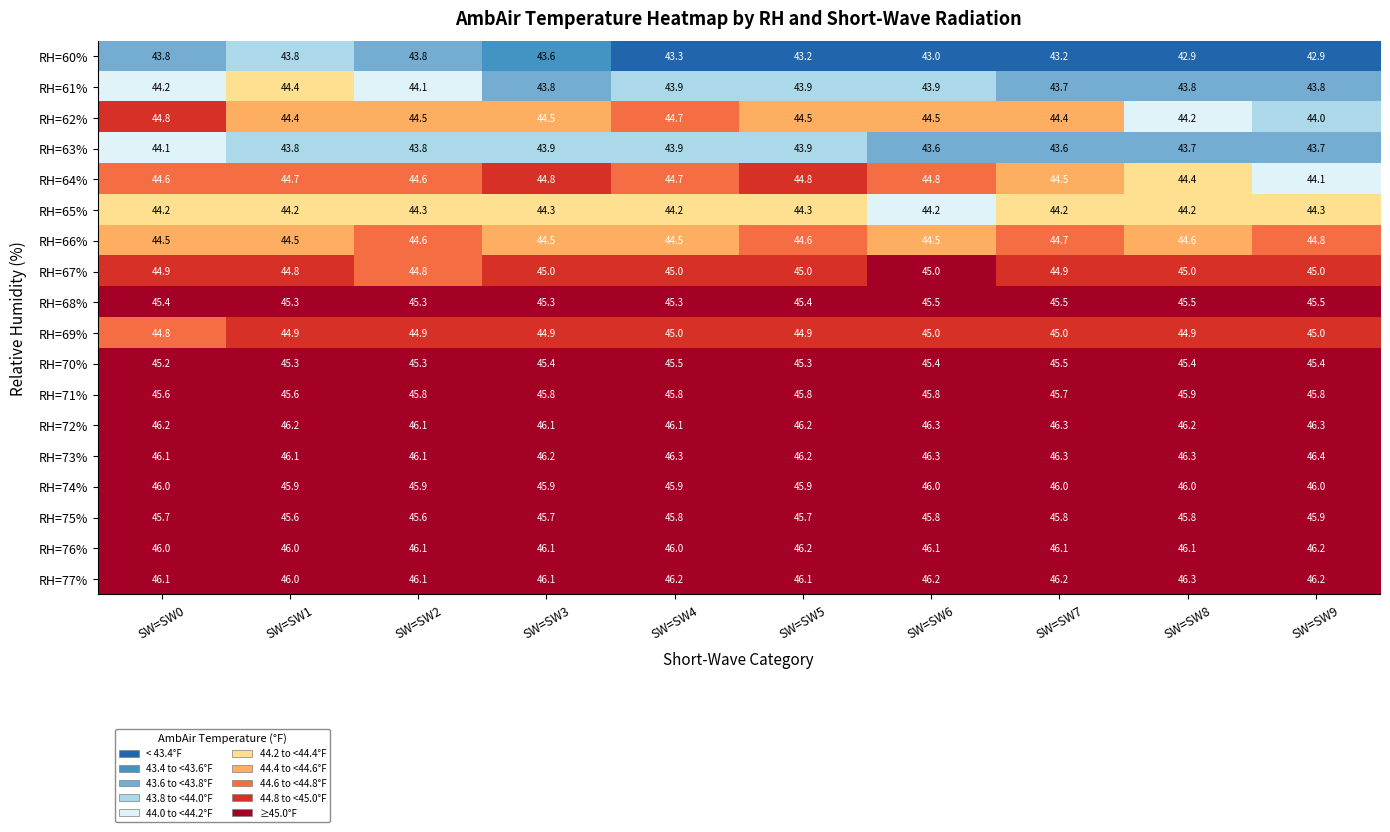

What is the minimum value shown in the chart?

42.9